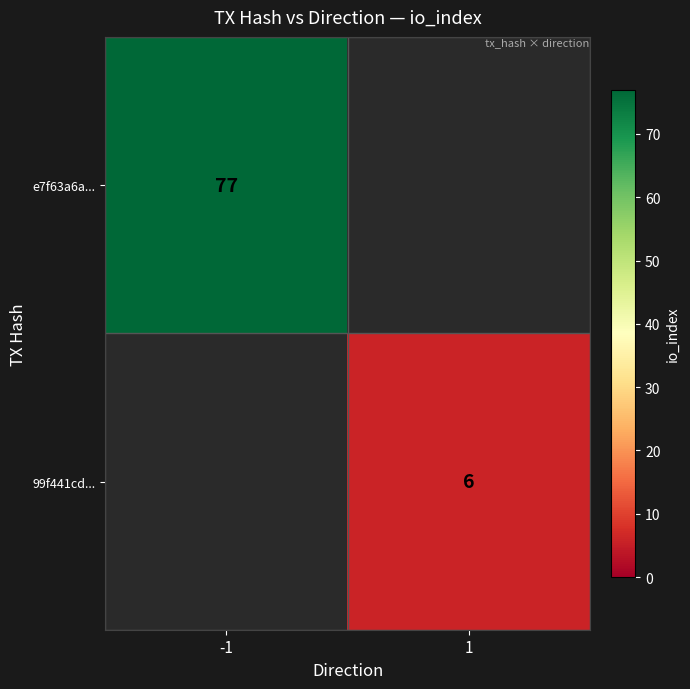

The e7f63a6a... series shows 118 at -1. True or false?

False